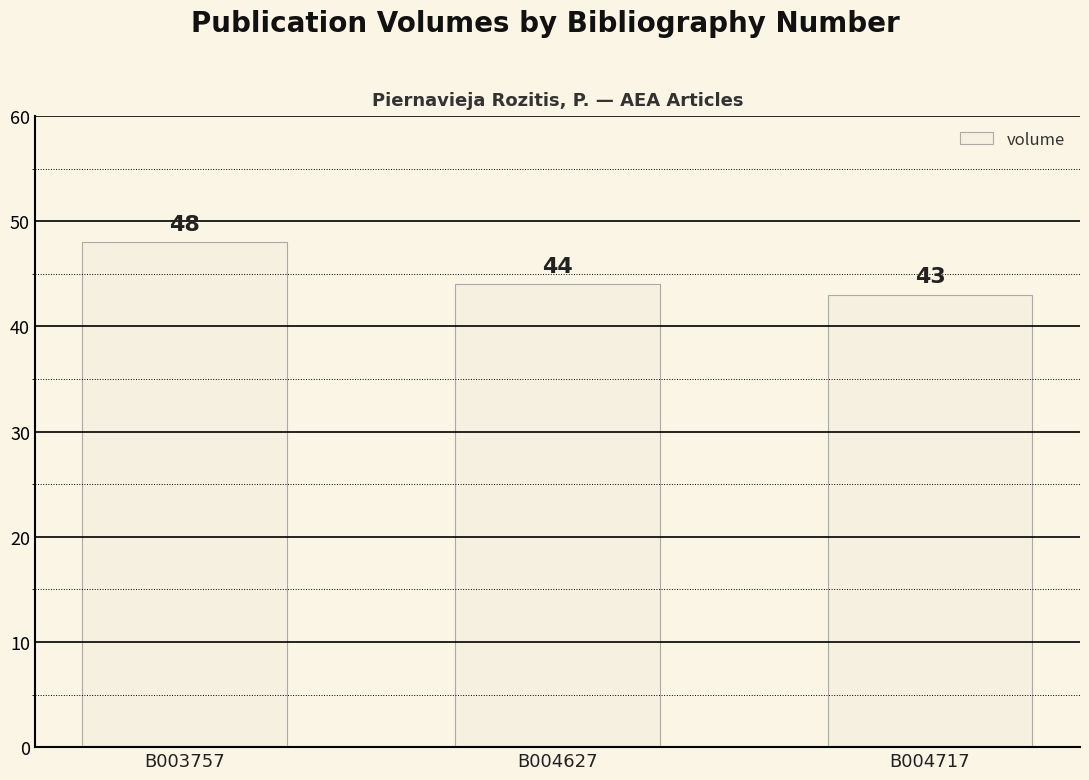

What is the value of the 2nd bar from the left?

44